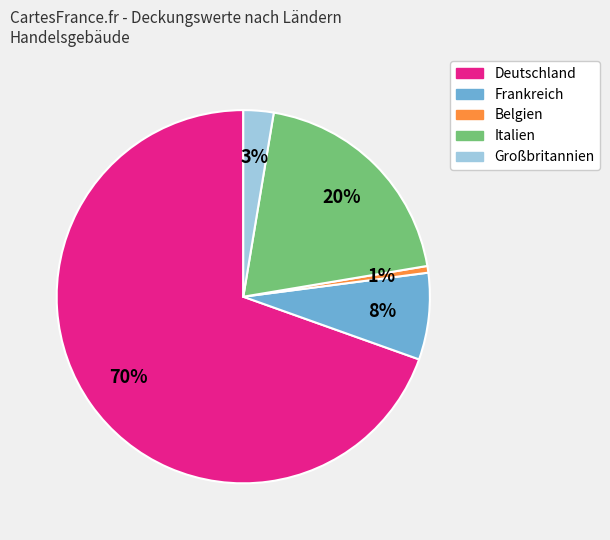

Is there a majority slice in this chart?

Yes